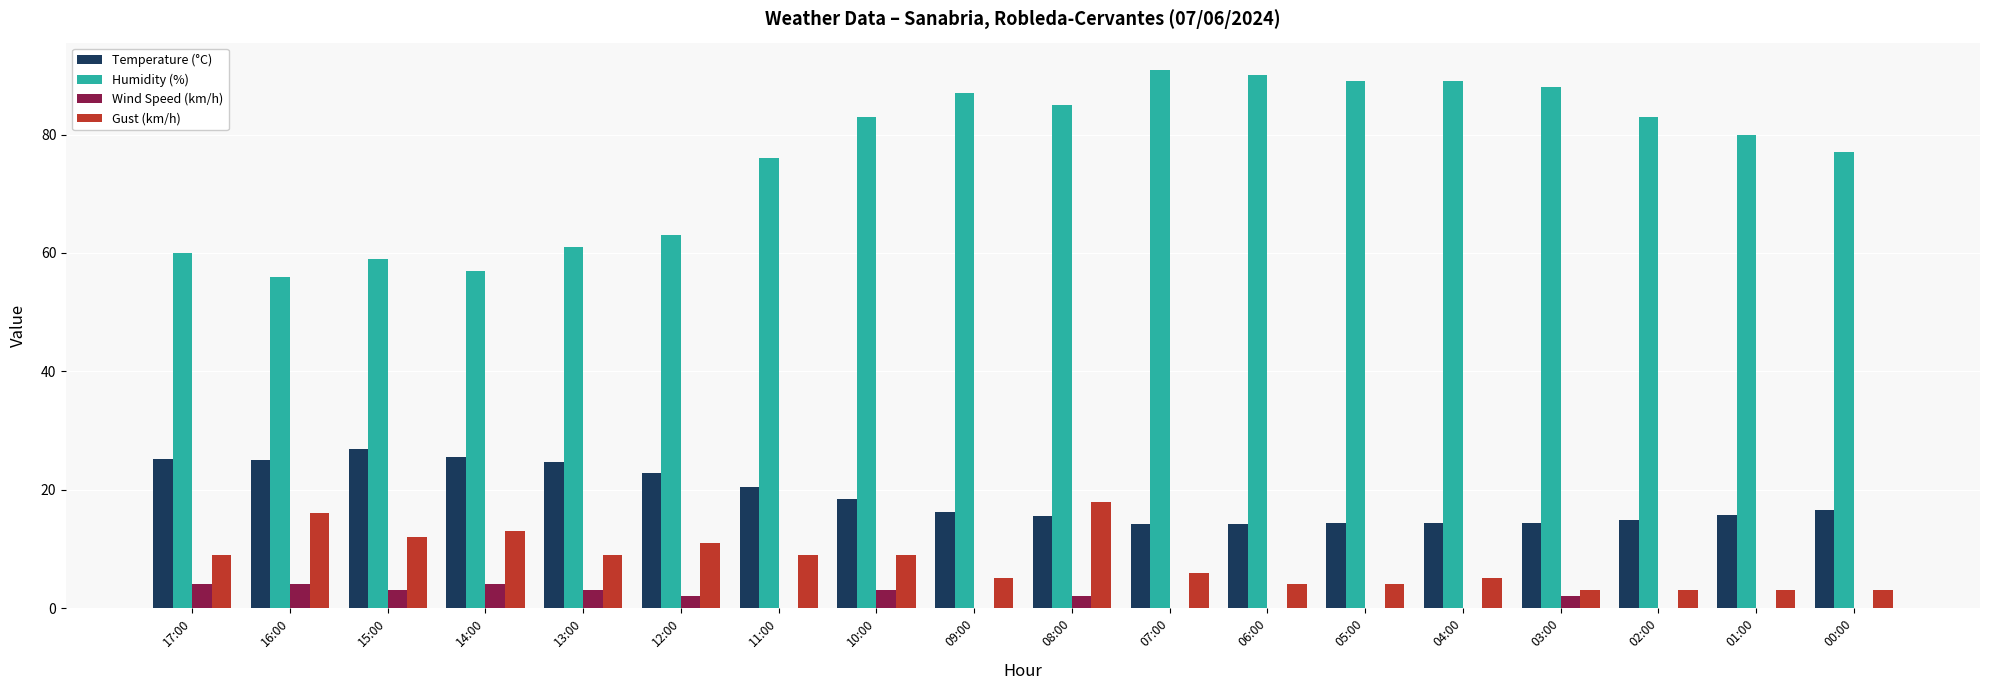

Between 12:00 and 11:00, which series saw the biggest shift?

Humidity (%)